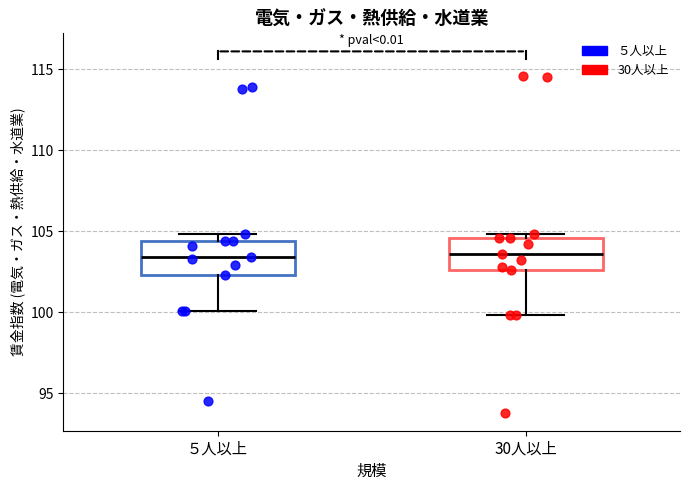

Reading left to right, read every box against the y-axis: the position of its median line, the range the box covers, and the ends of its whiskers. The values are not printed on the chart, so give them approximately, as read against the axis.

５人以上: median 103.5, box 102.5 to 104.5, whiskers 100.0 to 105.0
30人以上: median 103.5, box 102.5 to 104.5, whiskers 100.0 to 105.0